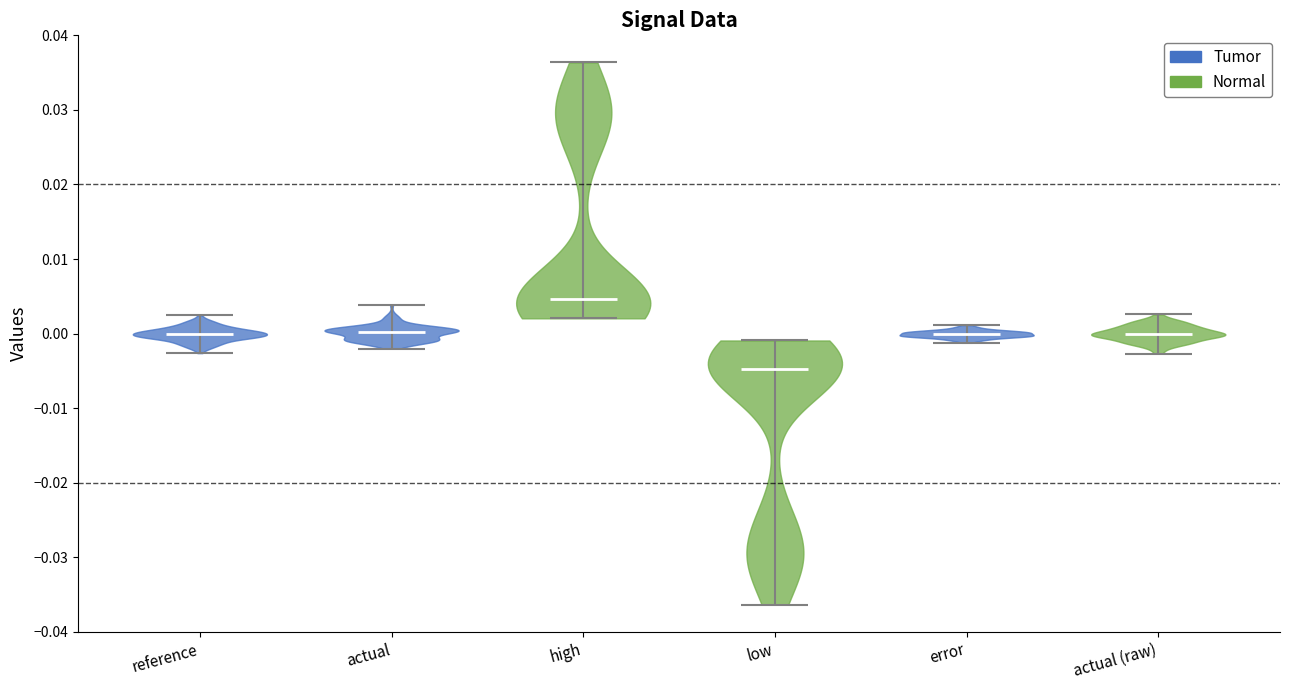

Reading left to right, read every violin against the y-axis: where its median line is, and the lowest and highest points it reaches. The values are not printed on the chart, so give them approximately, as read against the axis.

reference: median line 0.000, lowest point -0.003, highest point 0.002
actual: median line 0.000, lowest point -0.002, highest point 0.004
high: median line 0.005, lowest point 0.002, highest point 0.036
low: median line -0.005, lowest point -0.036, highest point -0.001
error: median line 0.000, lowest point -0.001, highest point 0.001
actual (raw): median line 0.000, lowest point -0.003, highest point 0.003